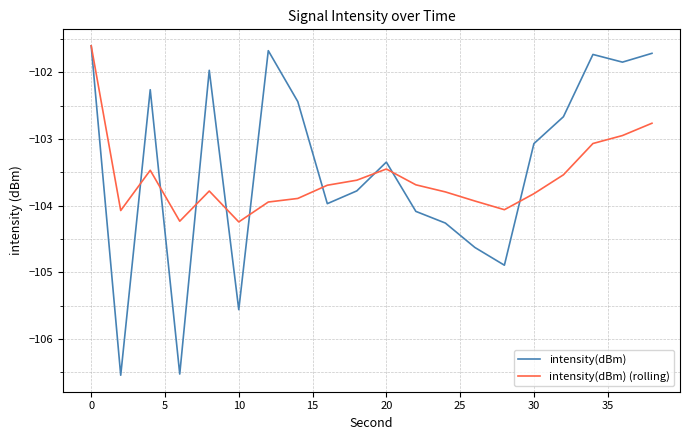

What is the minimum value shown in the chart?

-106.5